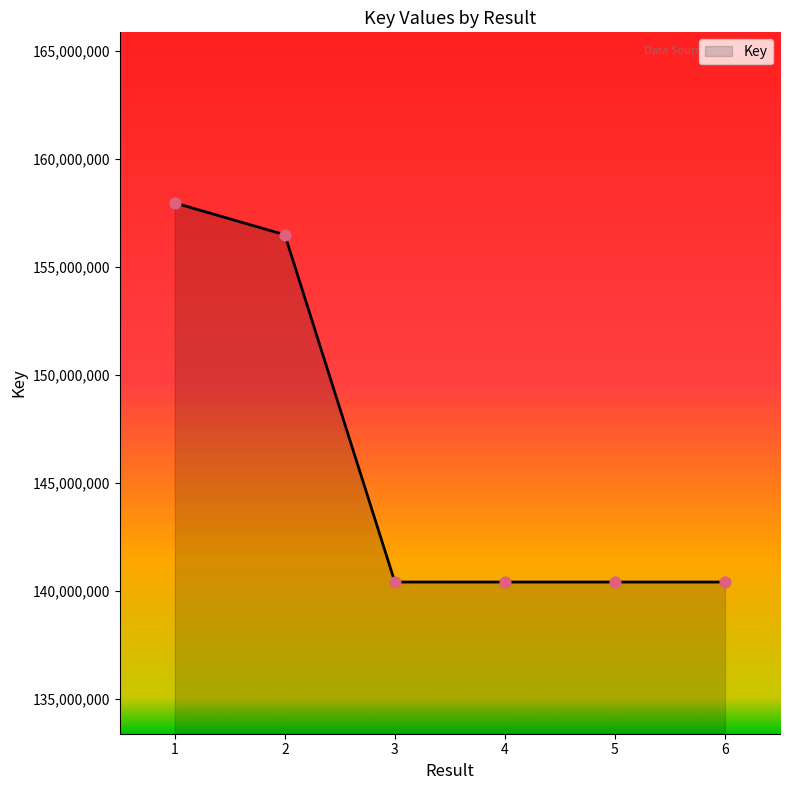

What is the ratio of the value at 3 to the value at 2?

0.9